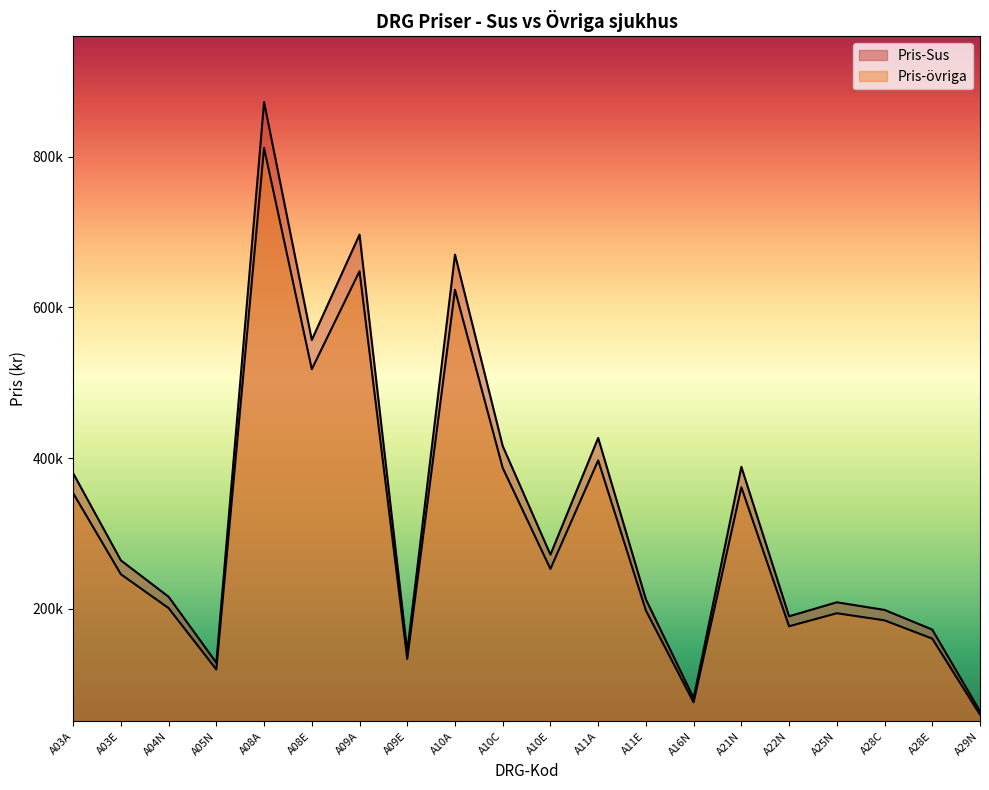

The Pris-Sus series shows 172415.5 at A28E. True or false?

True